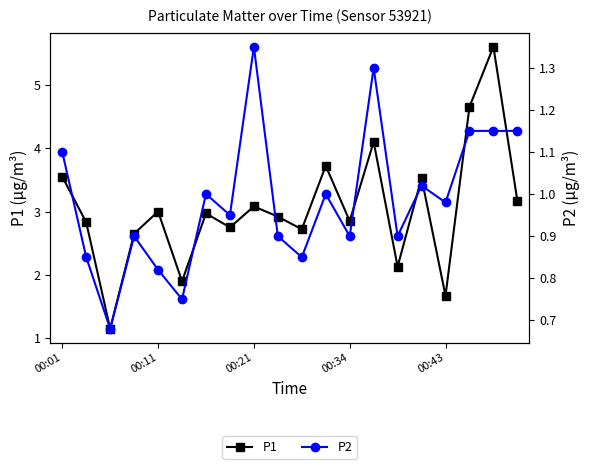

True or false: P2 and P1 cross at least once.

False